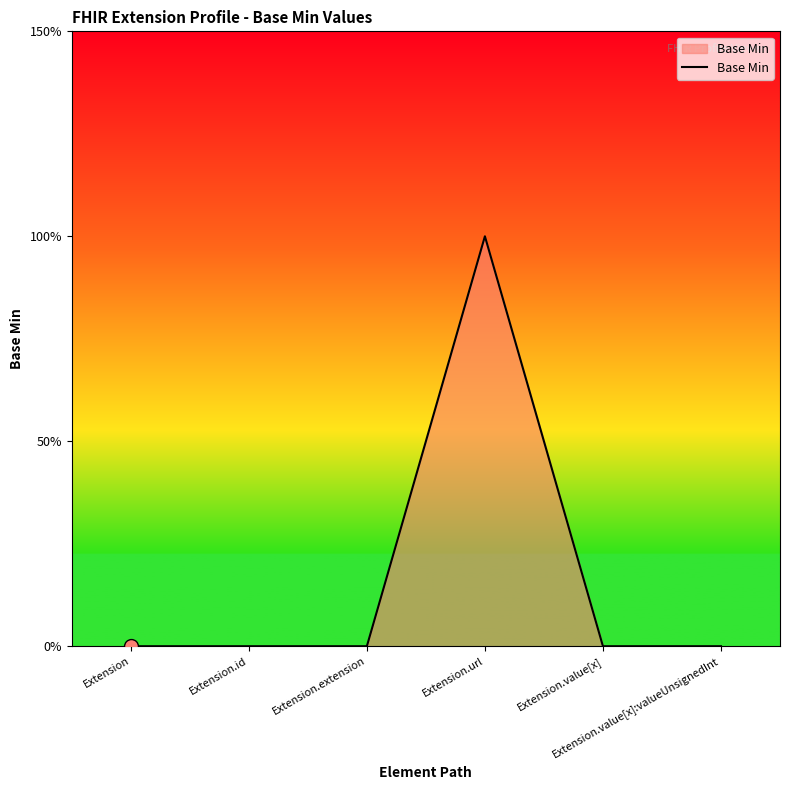

What is the label of the 1st point from the left?

Extension